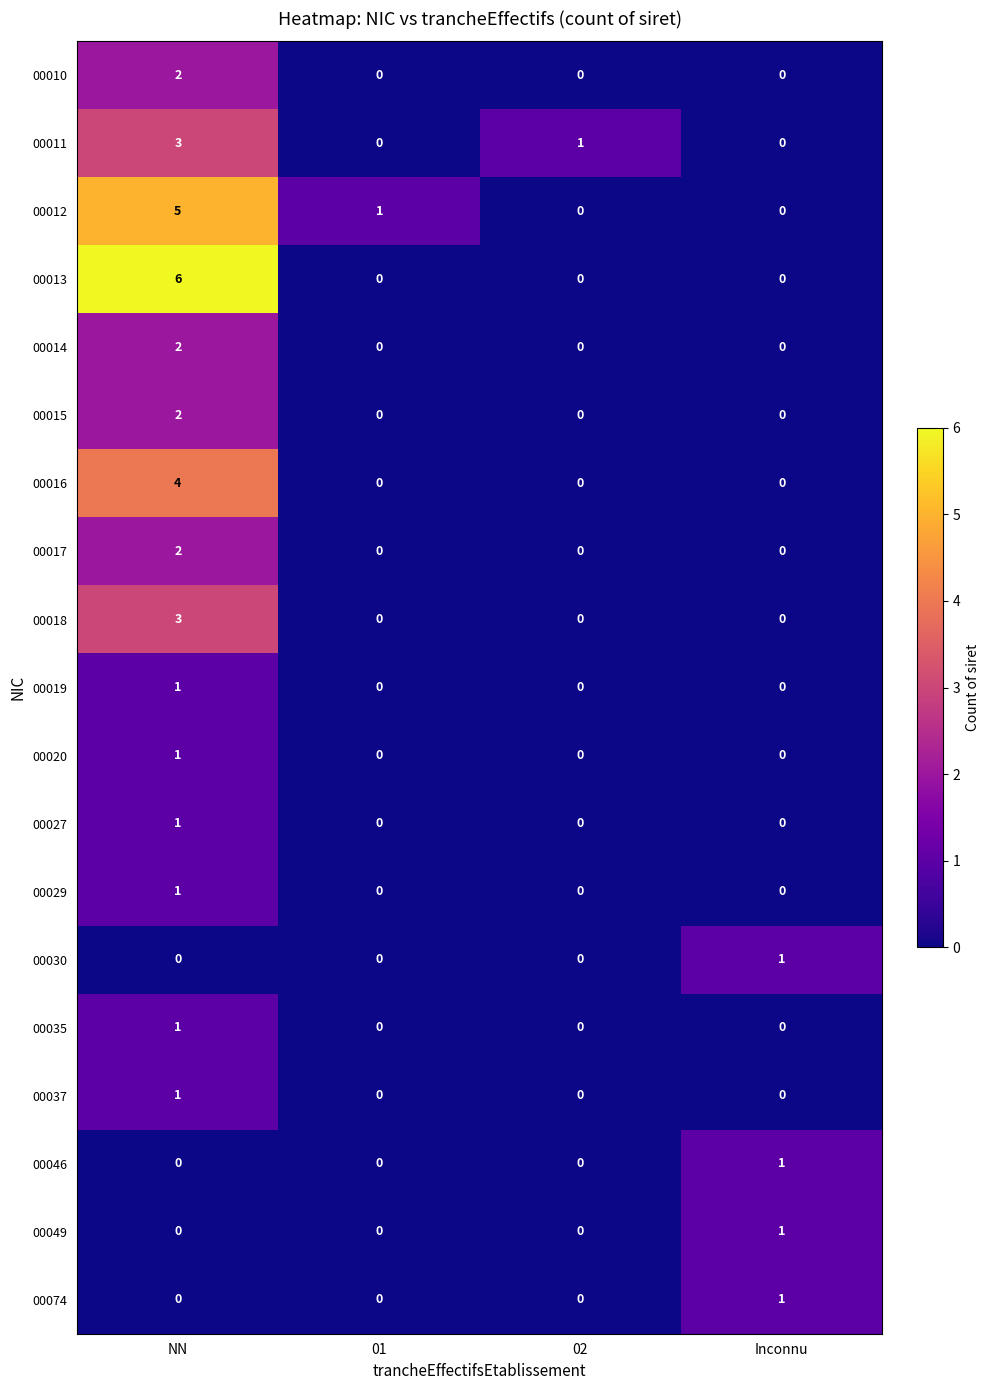

What is the difference between the highest and lowest values at 02?

1